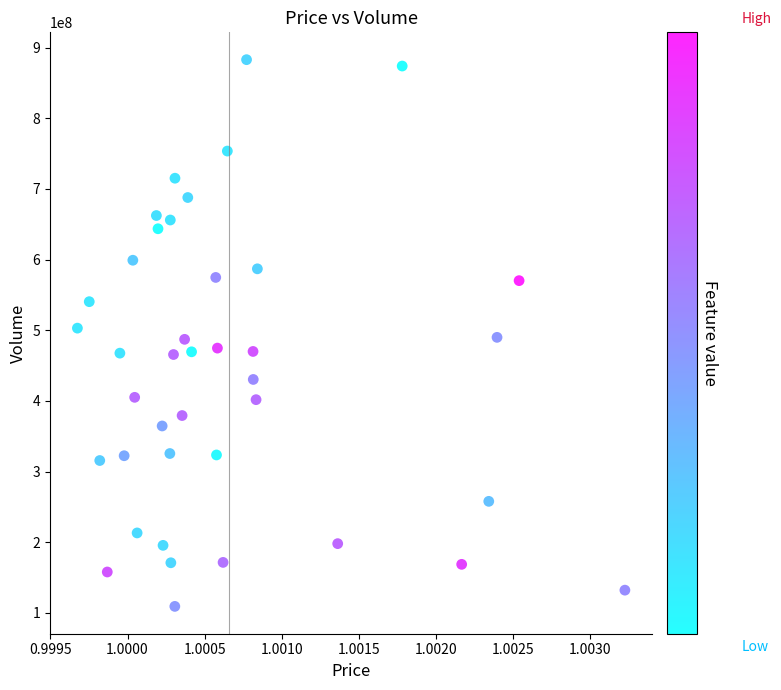

What is the range of Y values (max minus min)?

773850224.0